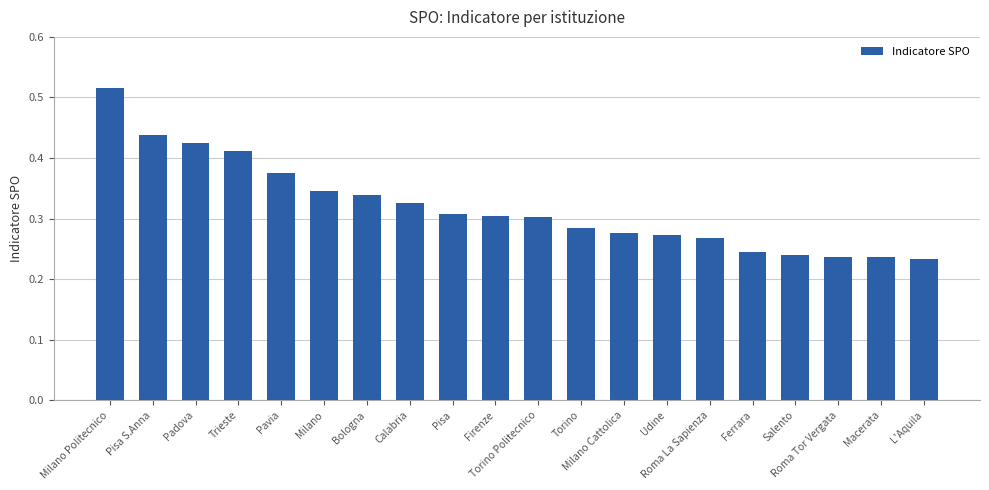

What is the label of the 18th bar from the left?

Roma Tor Vergata